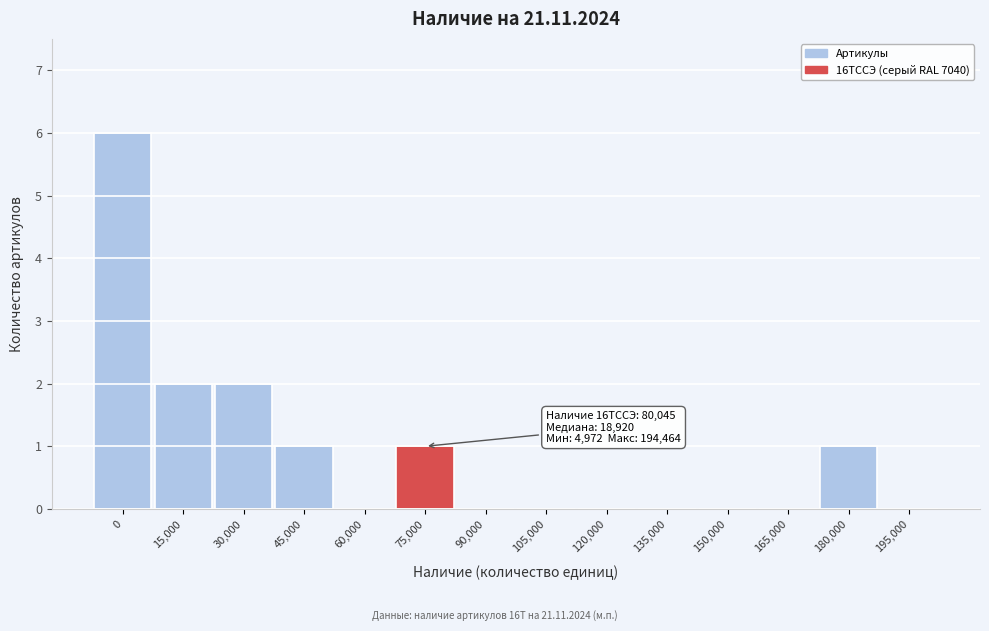

Reading right to left, what are all the values shown in this chart?

195,000=0	180,000=1	165,000=0	150,000=0	135,000=0	120,000=0	105,000=0	90,000=0	75,000=1	60,000=0	45,000=1	30,000=2	15,000=2	0=6